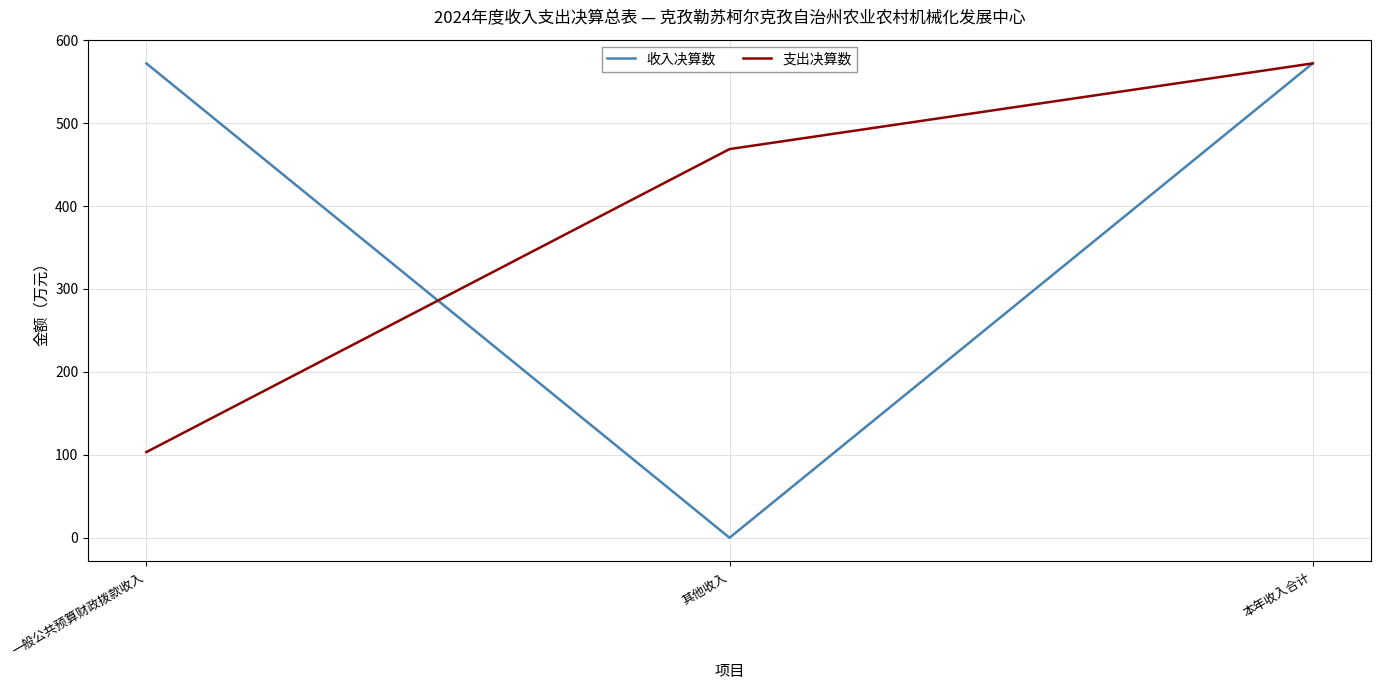

What value does the 支出决算数 series have at 一般公共预算财政拨款收入?

103.3